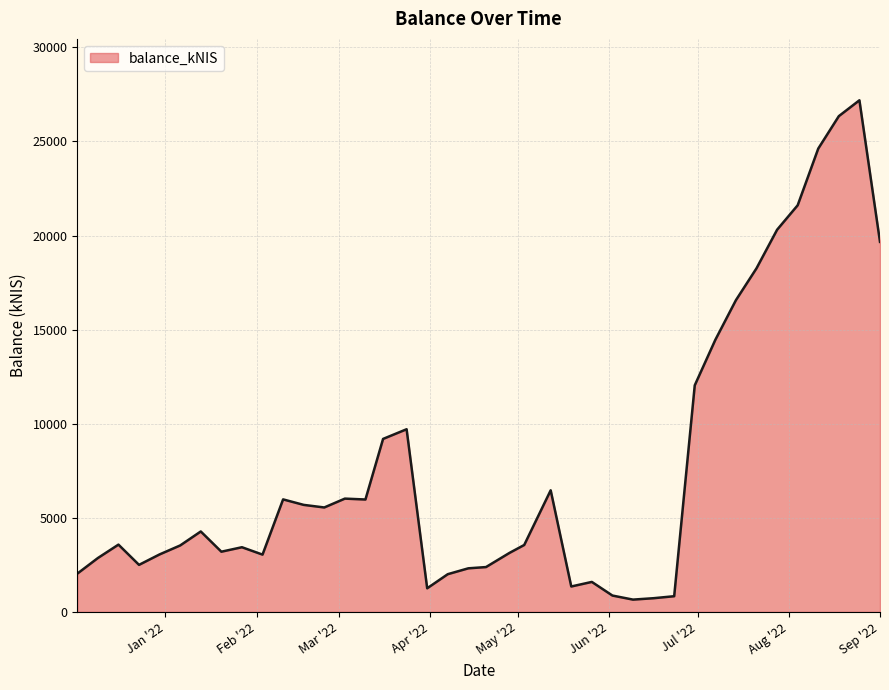

What is the difference between the maximum and minimum values?

26531.8